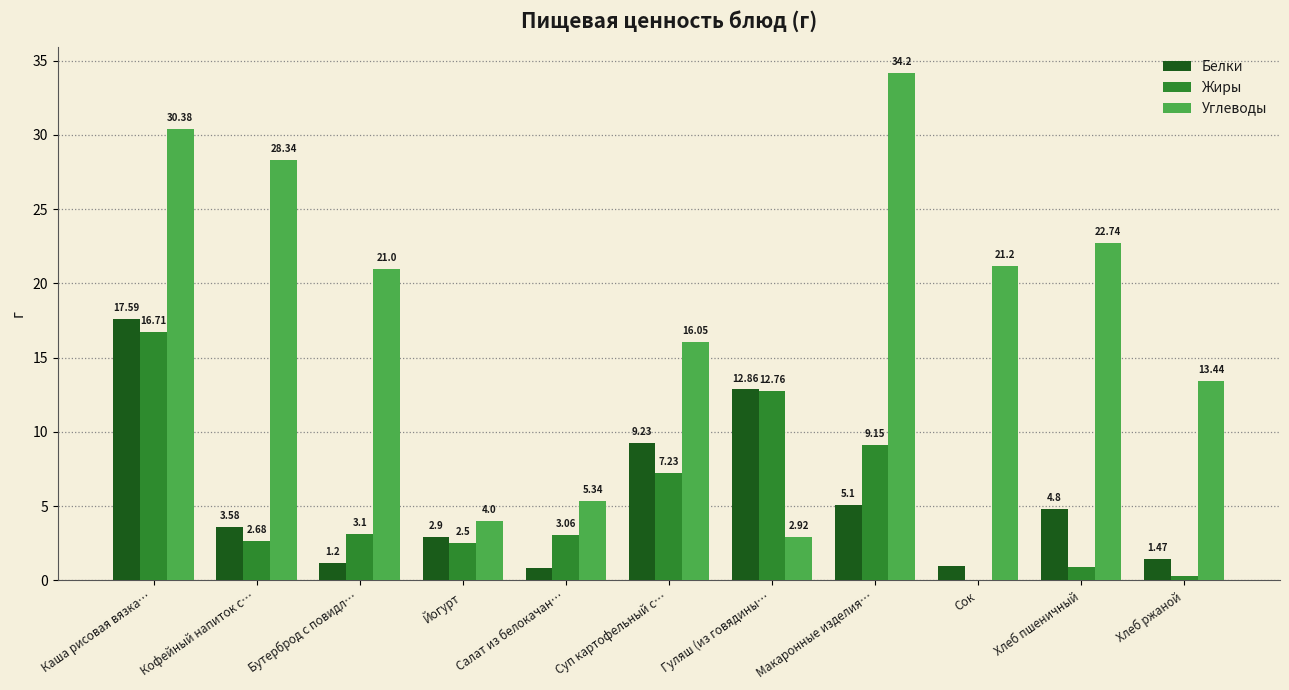

What is the total value across all series at Сок?

22.2